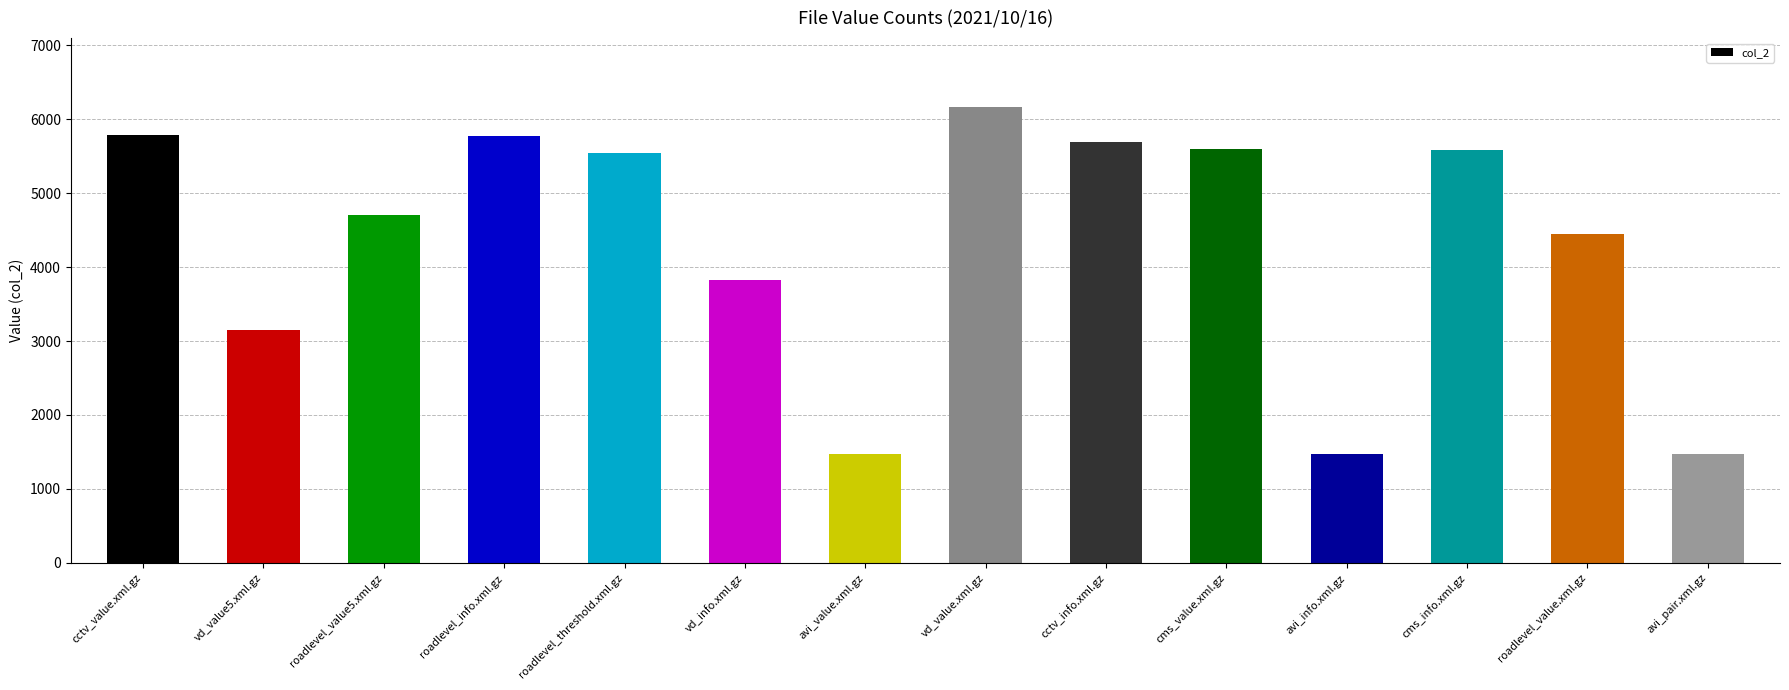

Approximately how many times larger is the value at roadlevel_value5.xml.gz compared to vd_value.xml.gz?

0.8